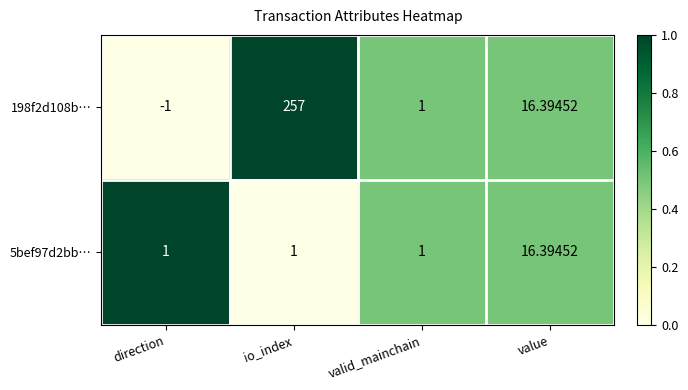

How many distinct data groups are displayed?

2